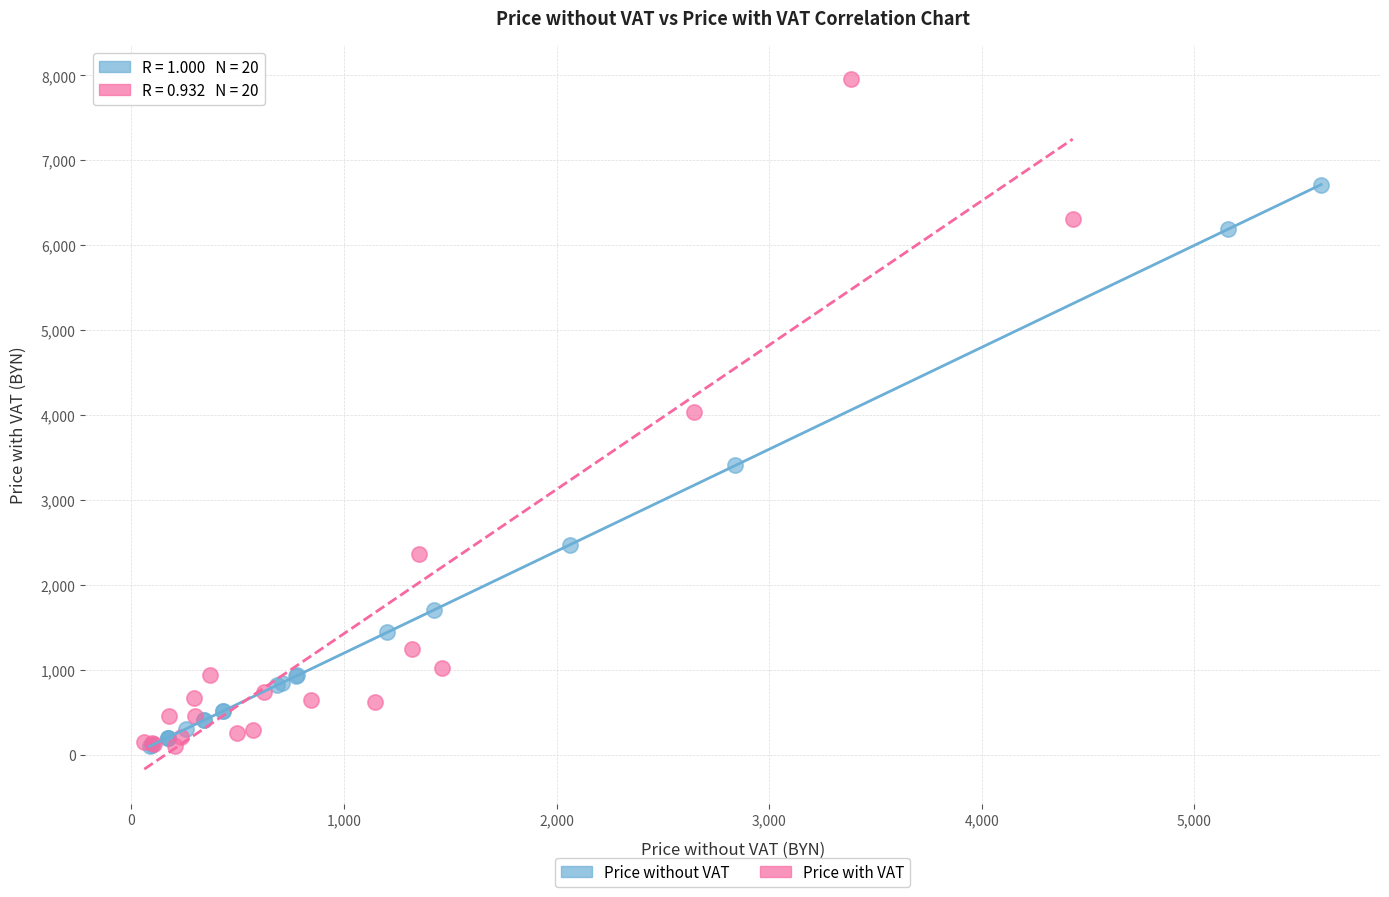

Which series has the largest Y range (max minus min)?

Price with VAT